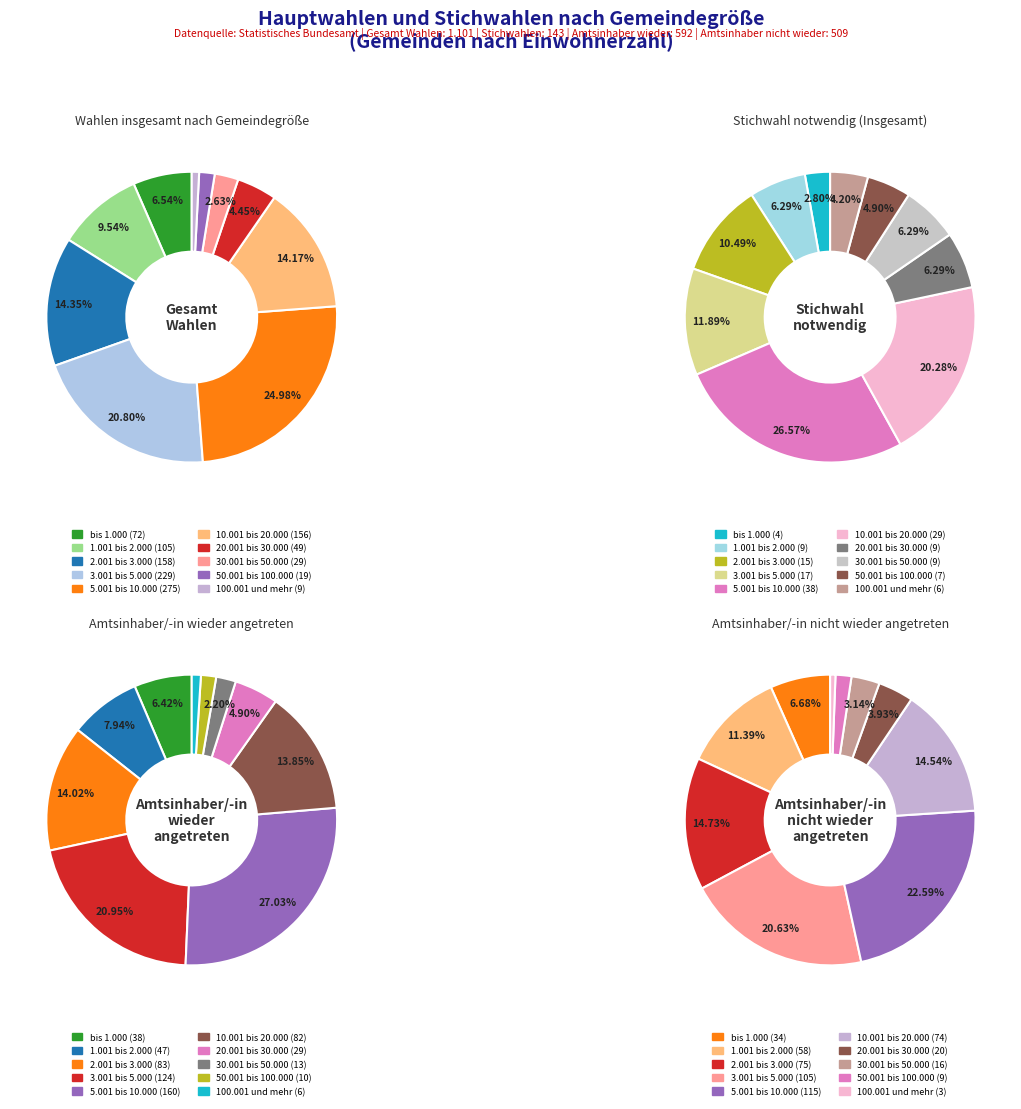

To the nearest percent, what portion does 10.001 bis 20.000 represent?

14%